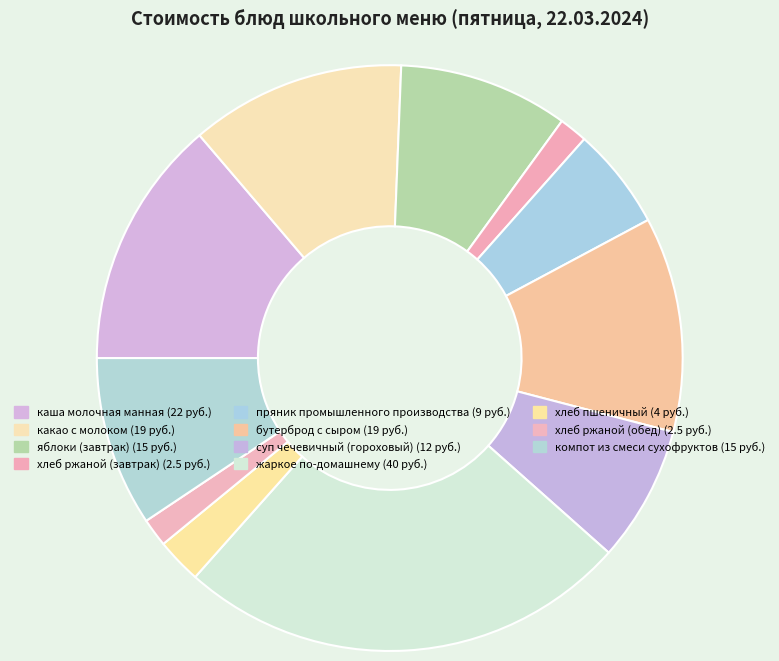

Do хлеб ржаной (обед) and бутерброд с сыром together represent more than half of the pie?

No